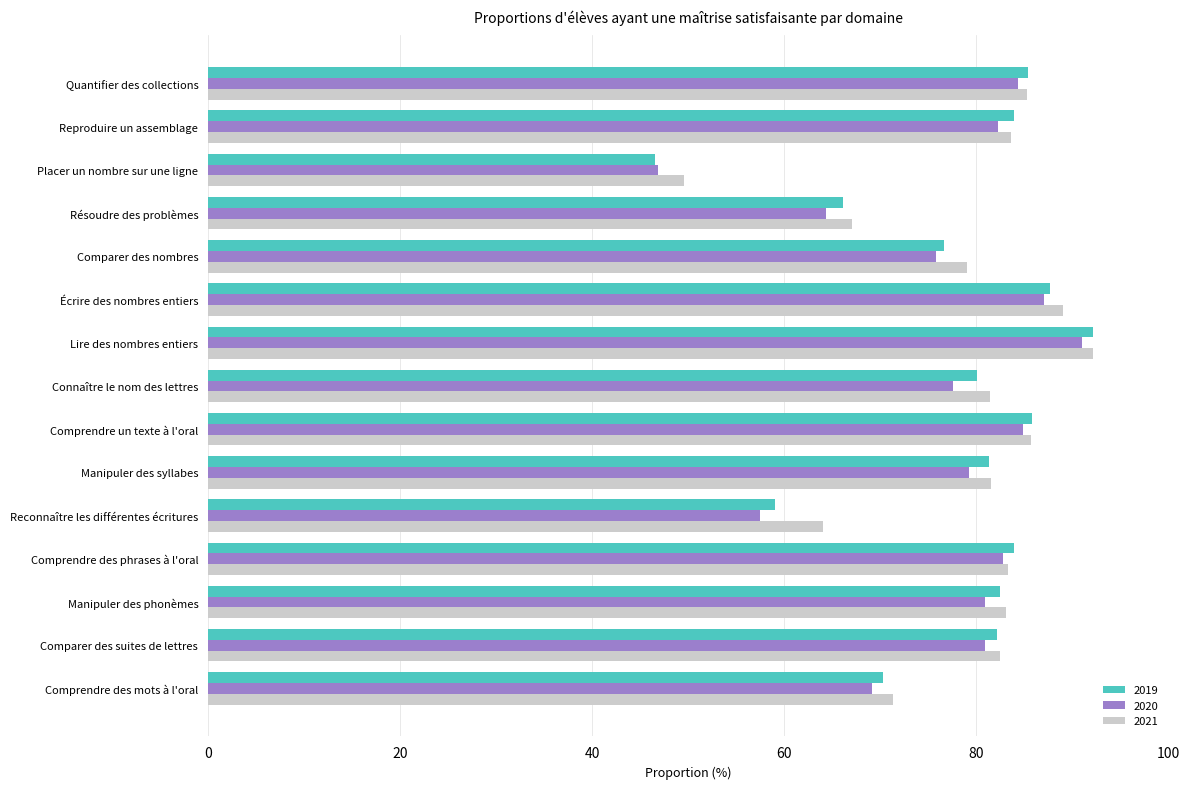

At which label does 2019 reach its minimum?

Placer un nombre sur une ligne